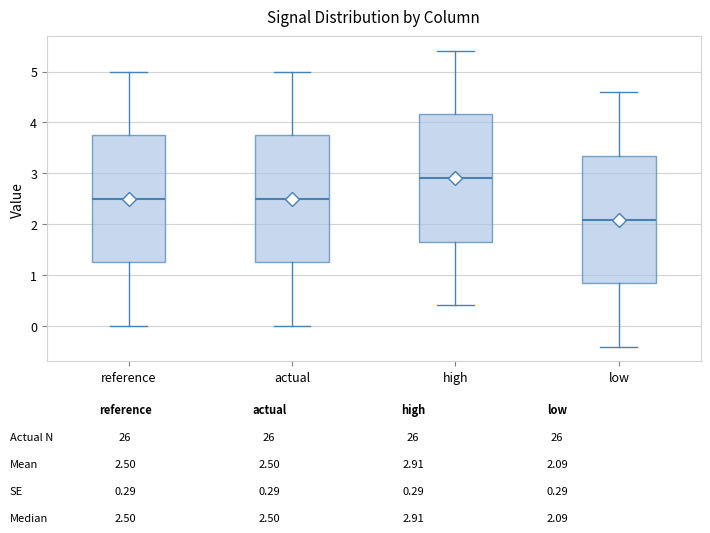

Where is the lower edge of the box for low on the y-axis? The values are not printed on the chart, so give them approximately, as read against the axis.

0.8